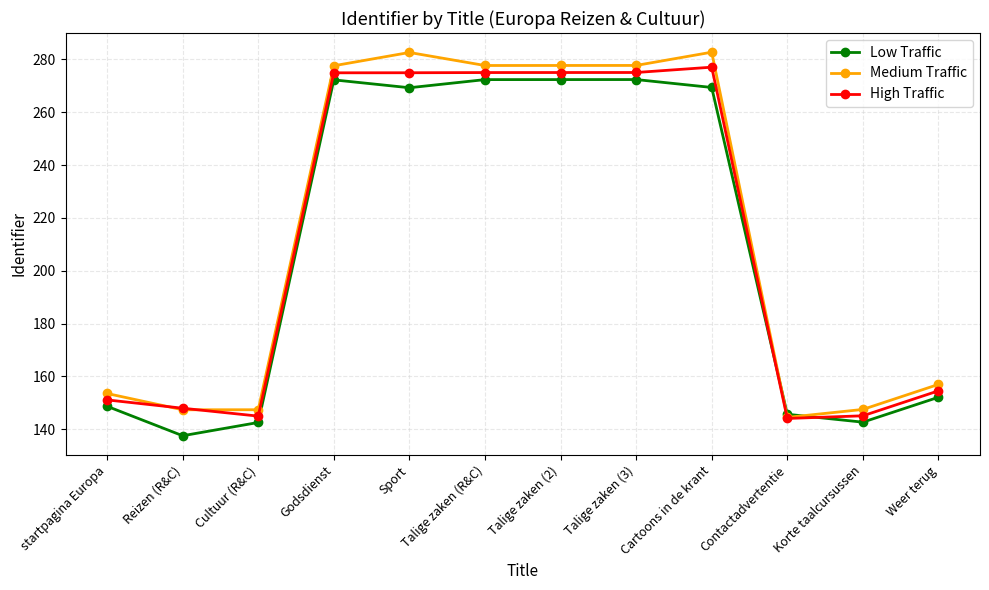

At which category does the chart reach its minimum across all series?

Reizen (R&C)